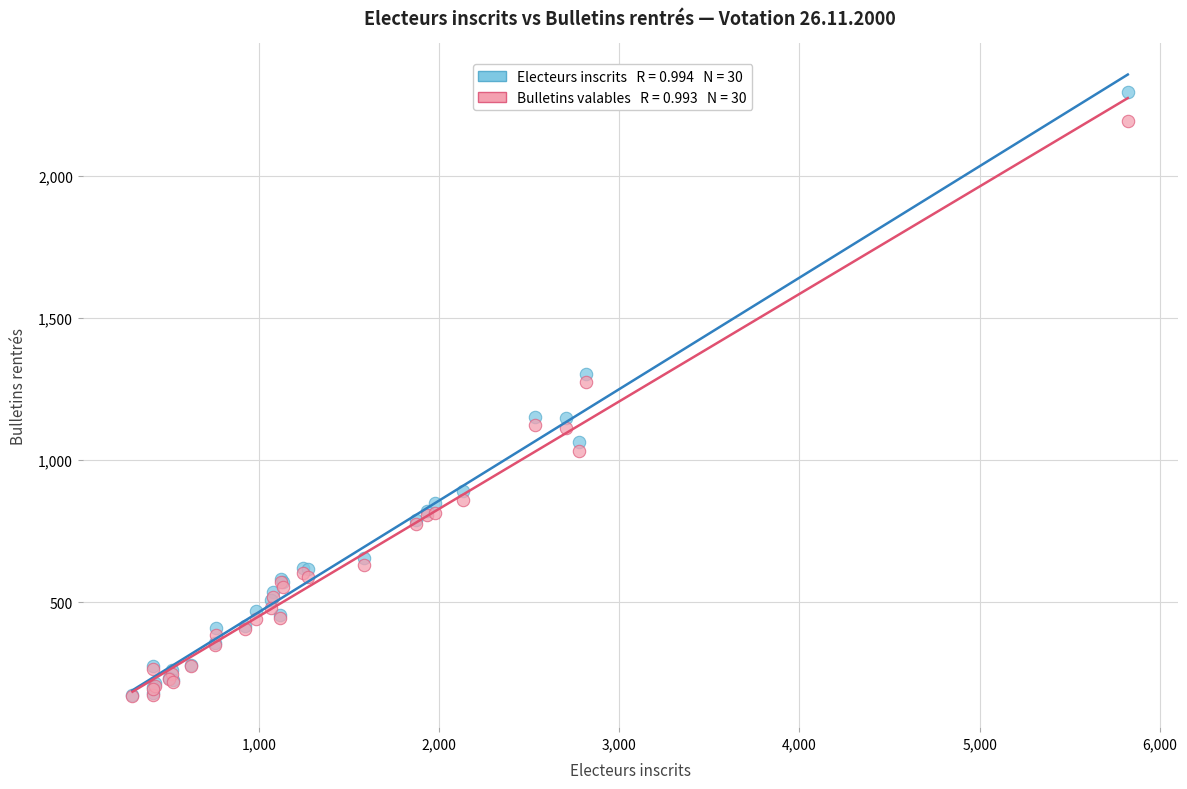

Across all series, what Y value is closest to 1232?

1276